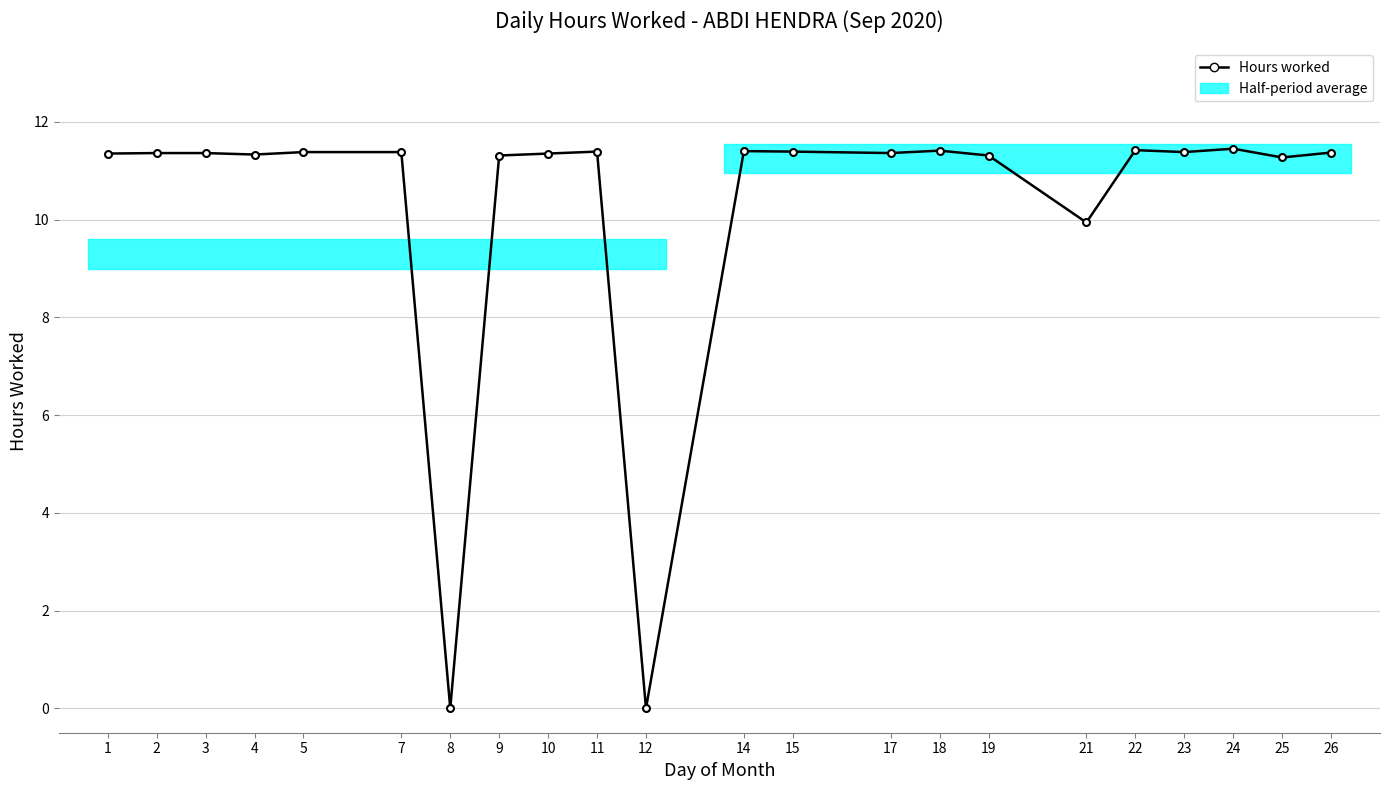

True or false: the data shows -6.4 at 8.

False